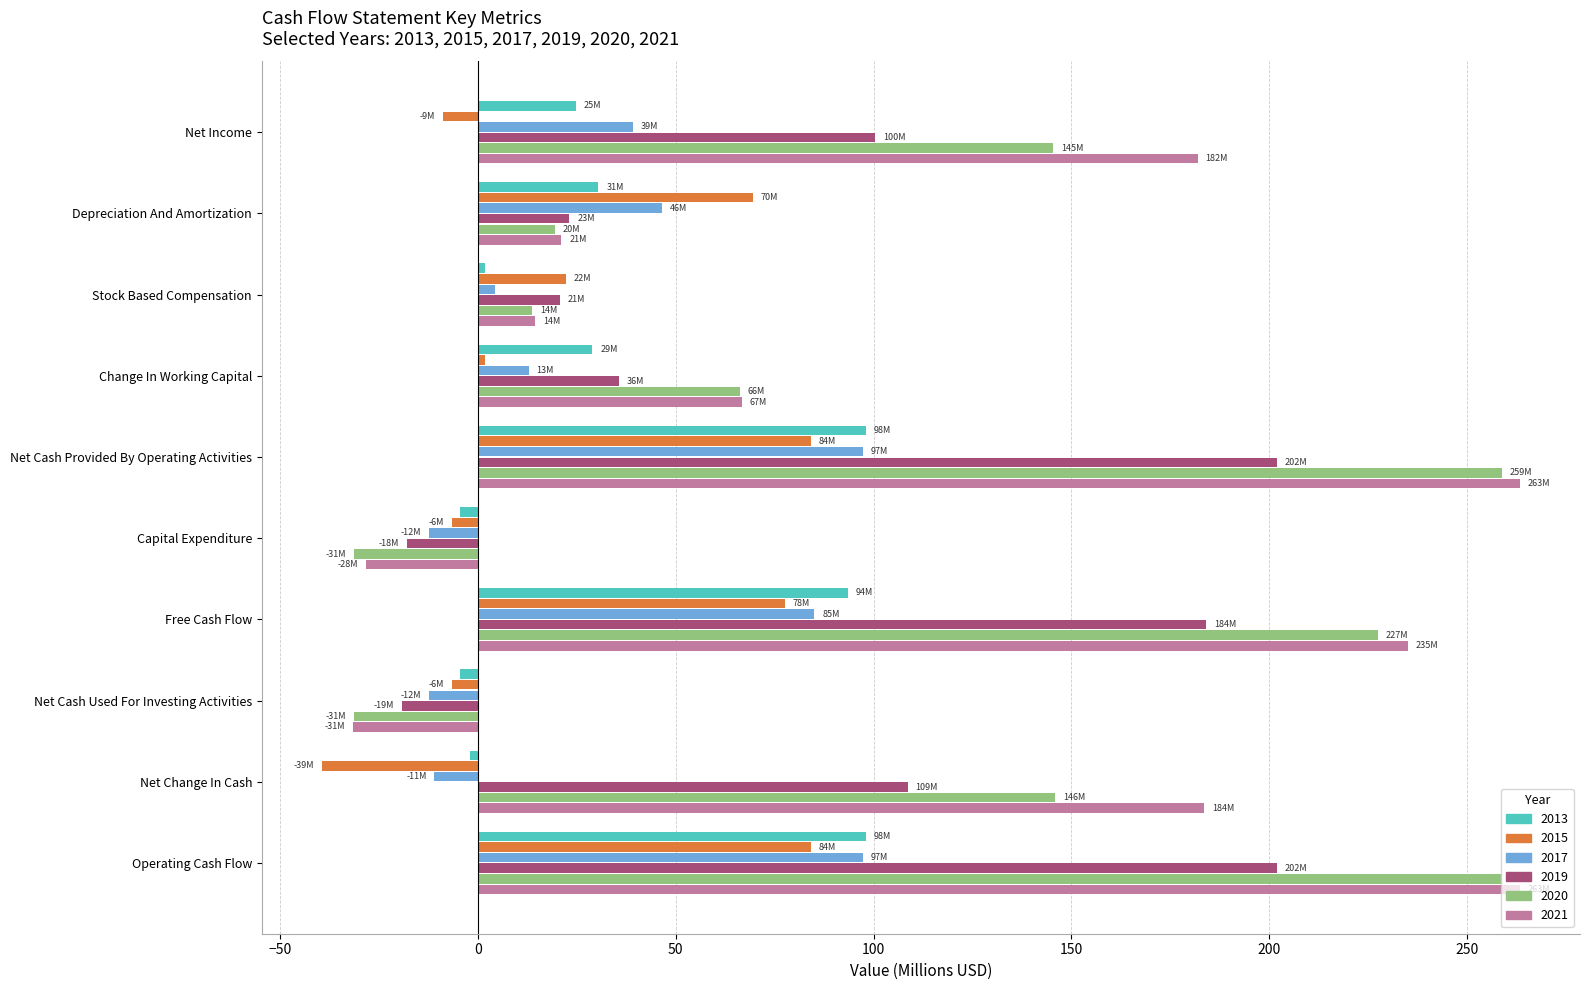

Which series has the largest total across all categories?

2021